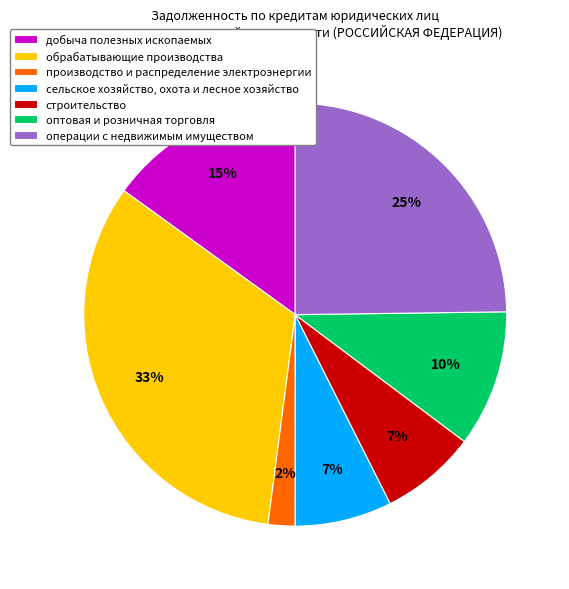

The добыча полезных ископаемых slice represents 21% of the pie. True or false?

False